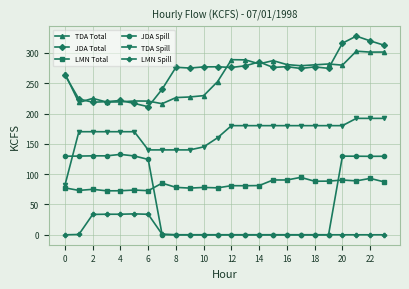

At how many categories does at least one series exceed 202?

24